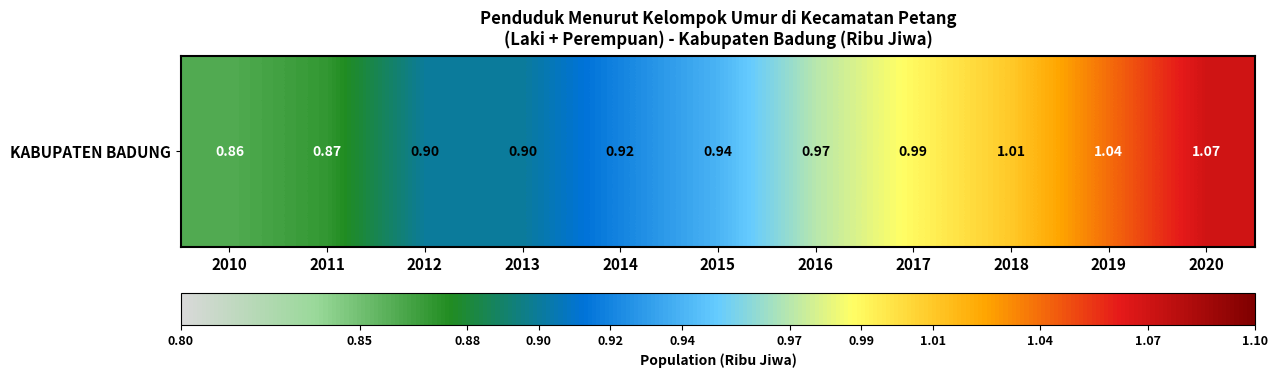

Which label corresponds to the largest value in the chart?

2020